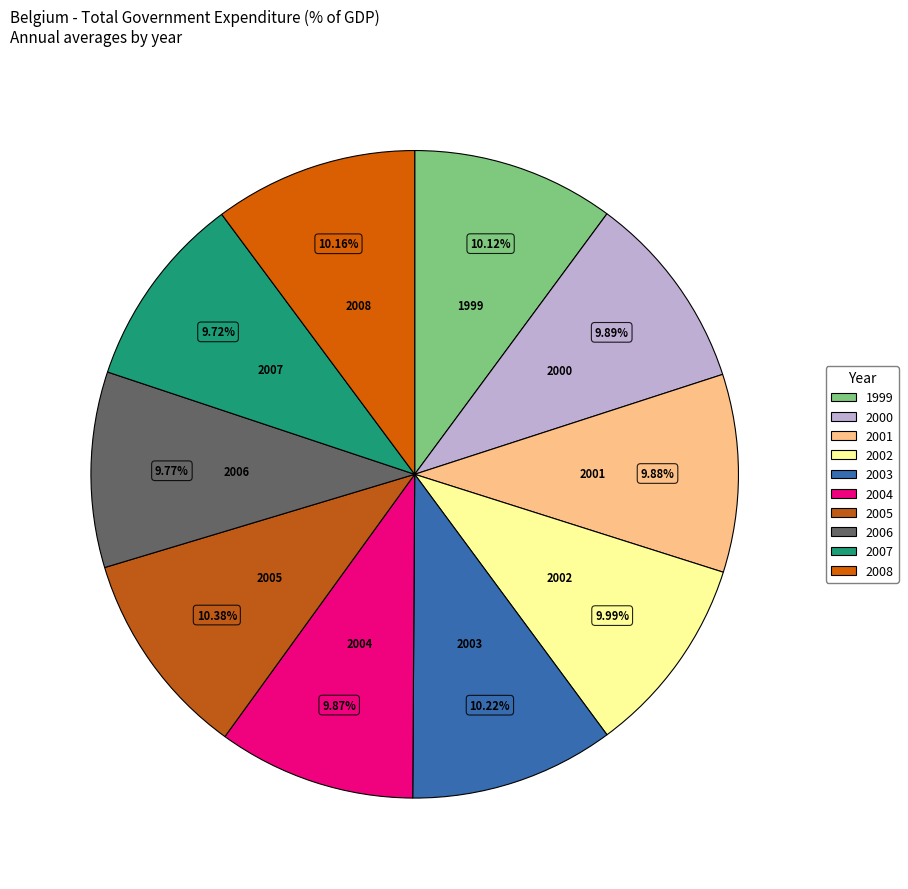

Is the sum of 2007 and 2001 greater than half?

No